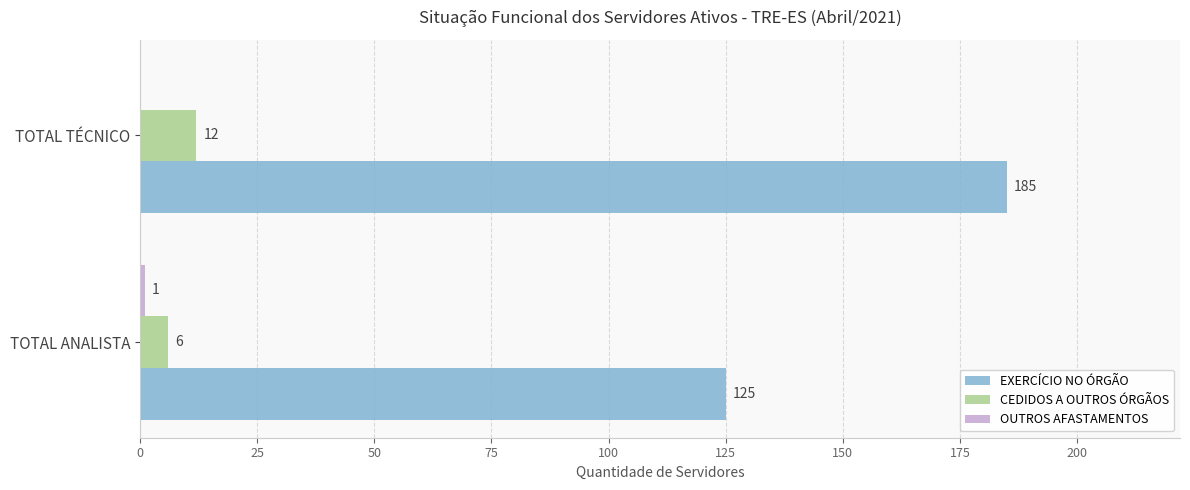

Read the CEDIDOS A OUTROS ÓRGÃOS value at TOTAL TÉCNICO.

12